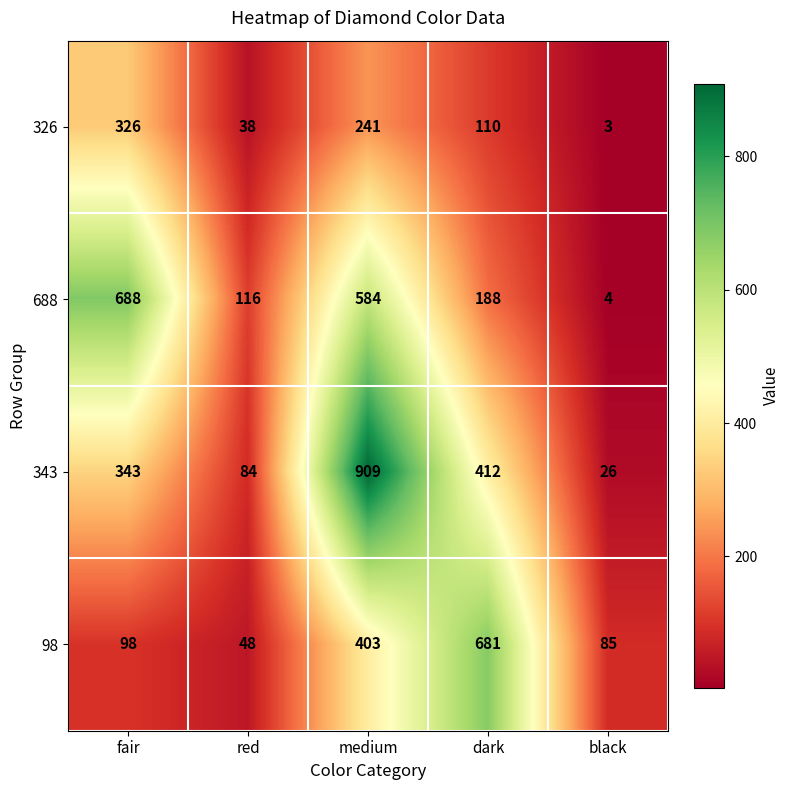

True or false: 98 has a value of 403 at medium.

True